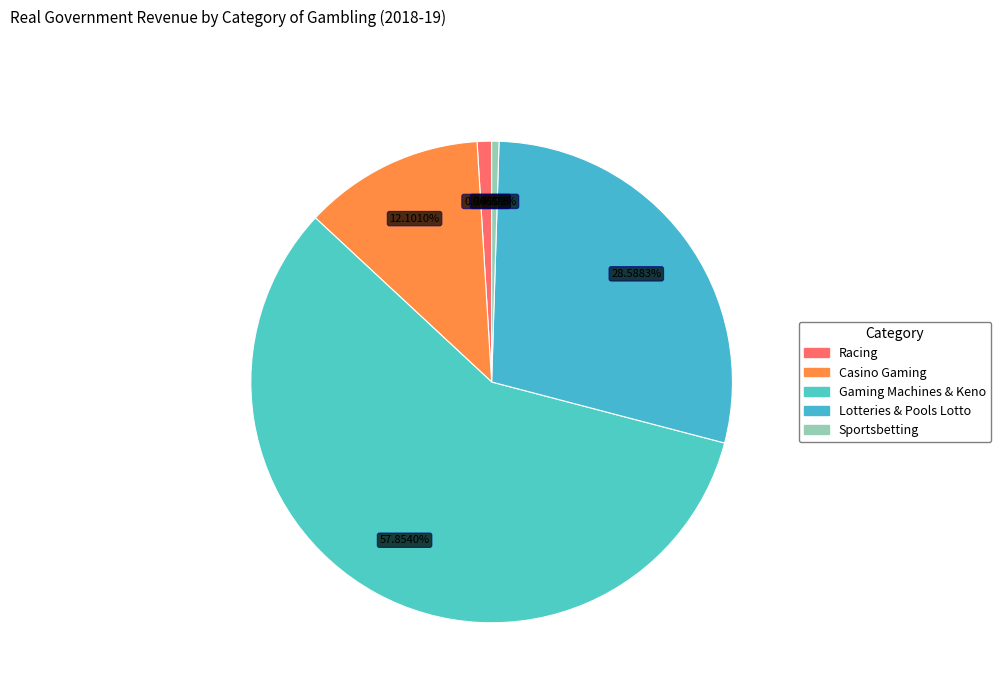

How many segments does this pie chart have?

5